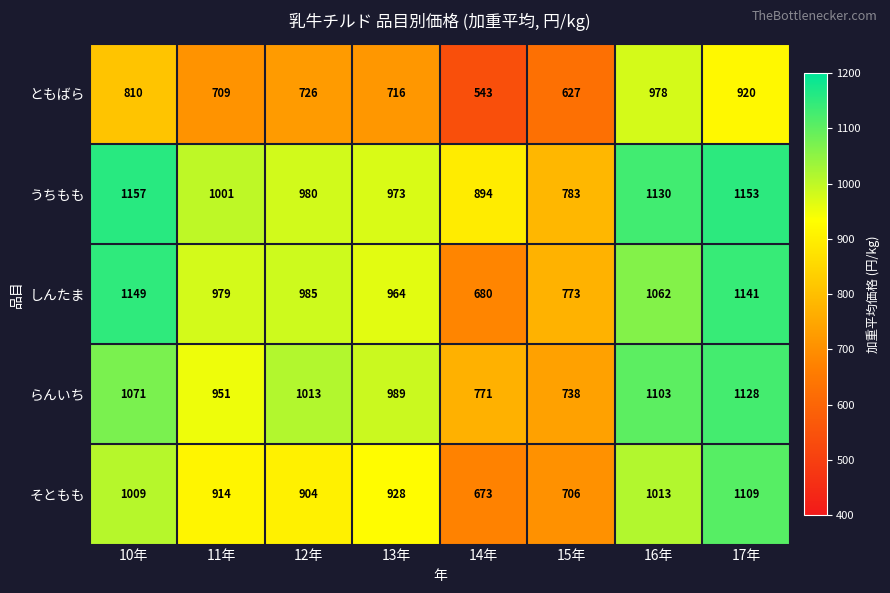

List the series in order of their peak value, lowest first.

ともばら, そともも, らんいち, しんたま, うちもも